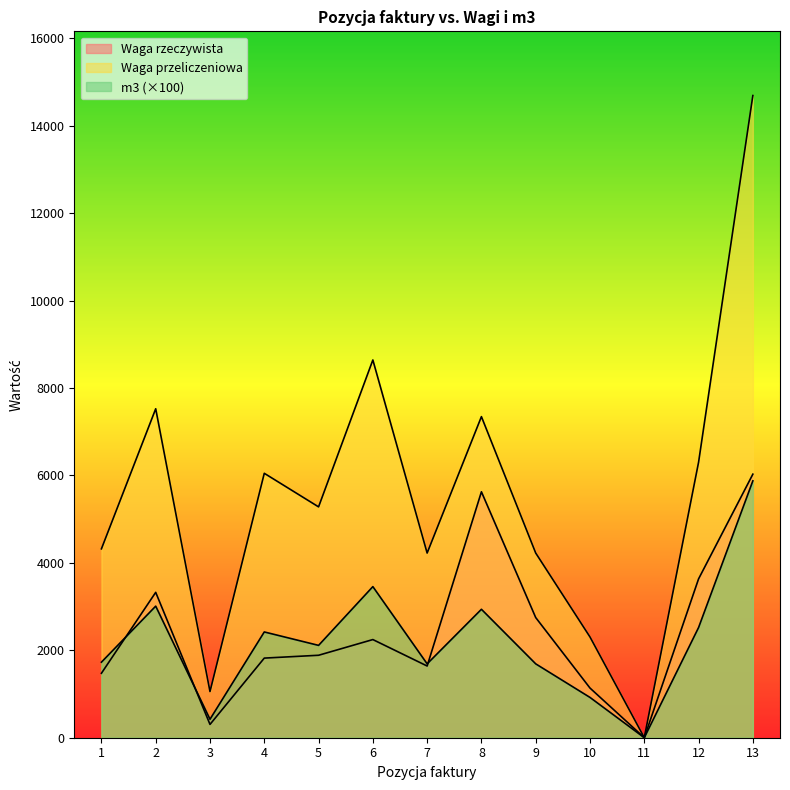

Reading left to right, what are all the values shown in this chart?

Waga rzeczywista: 1474.0	3325.0	304.0	1821.0	1886.0	2245.0	1640.0	5625.0	2748.0	1136.0	1.0	3633.0	6028.0
Waga przeliczeniowa: 1728.0	3009.6	422.4	2419.2	2112.0	3456.0	1689.6	2937.6	1689.6	921.6	0.4	2520.0	5875.2
m3: 4320.0	7524.0	1056.0	6048.0	5280.0	8640.0	4224.0	7344.0	4224.0	2304.0	1.0	6300.0	14688.0